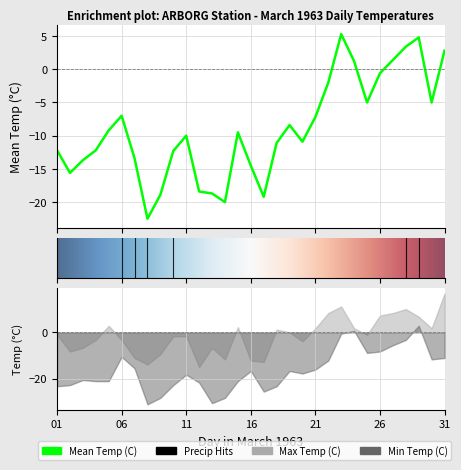

How many data points in Total Precip (mm) are above 0?

6